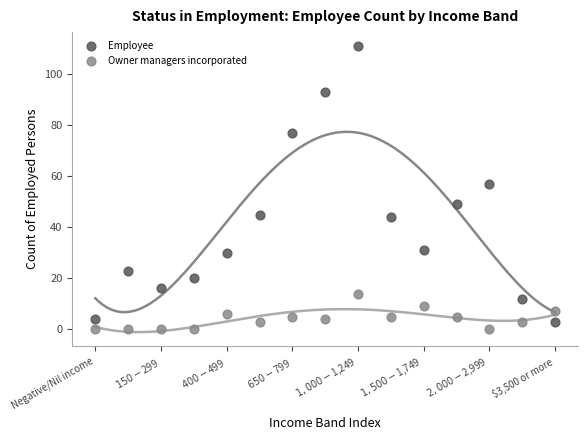

What are all the series names shown in the legend?

Employee, Owner managers incorporated